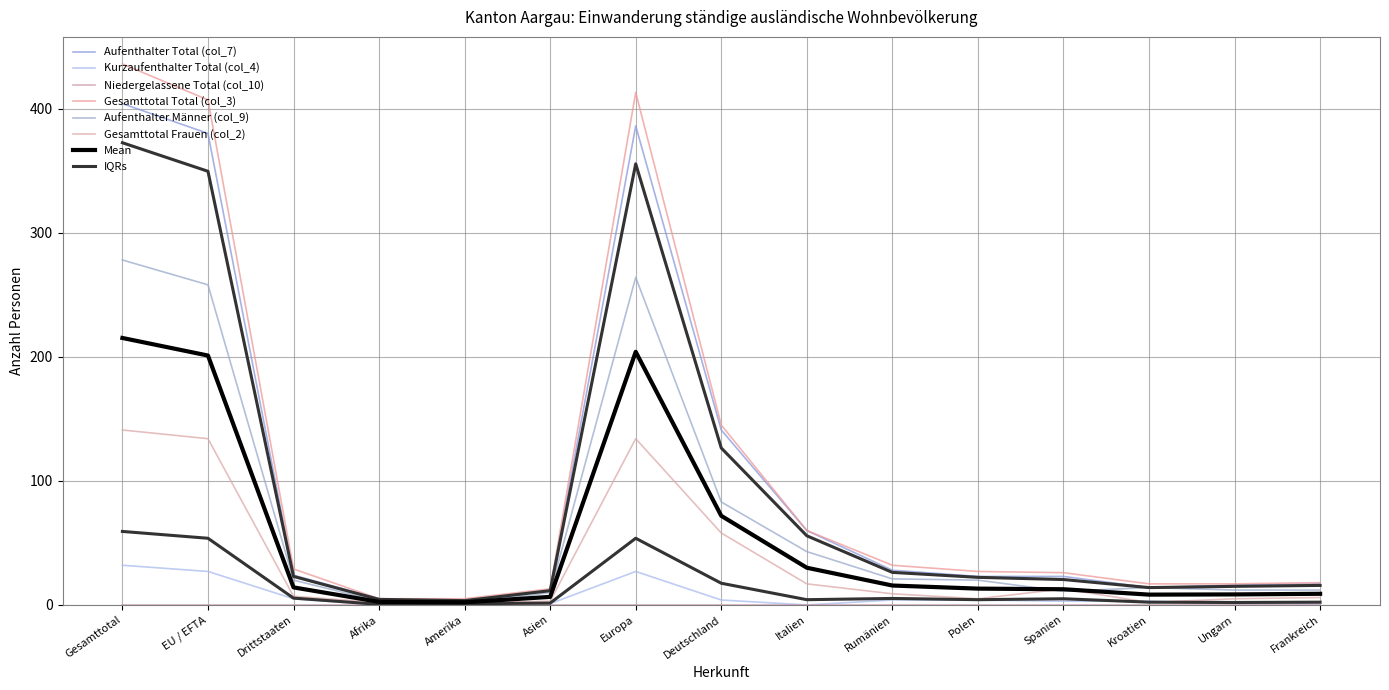

What position from the right is Italien?

7